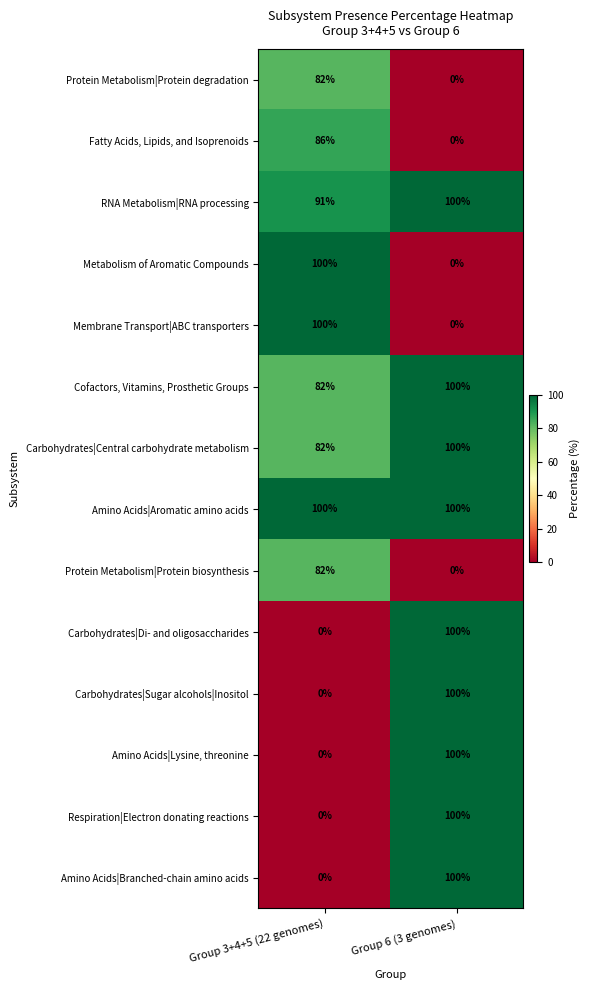

What is the difference between the highest and lowest values at Group 6 (3 genomes)?

100